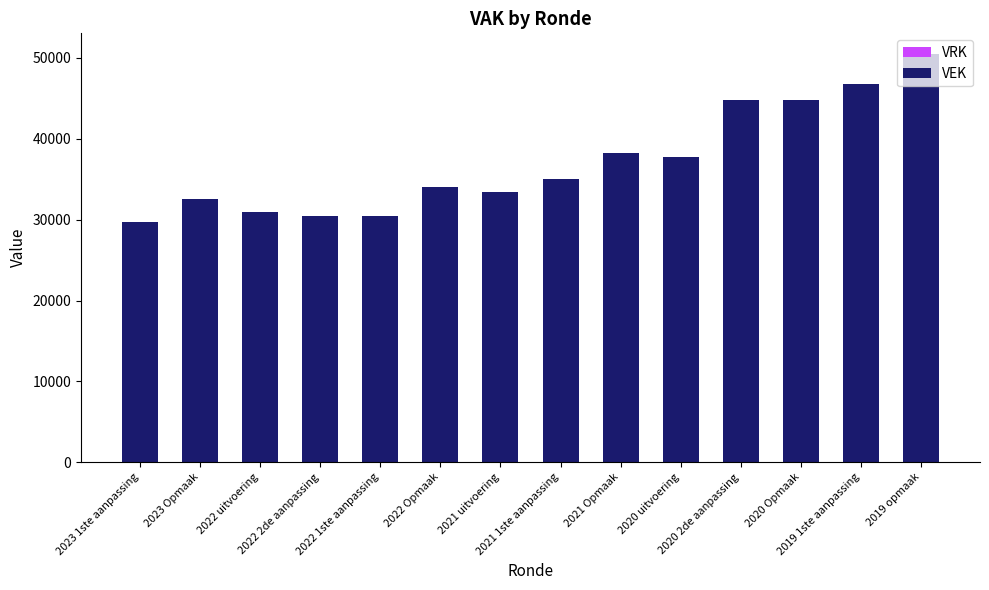

What is the greatest value displayed?

50513